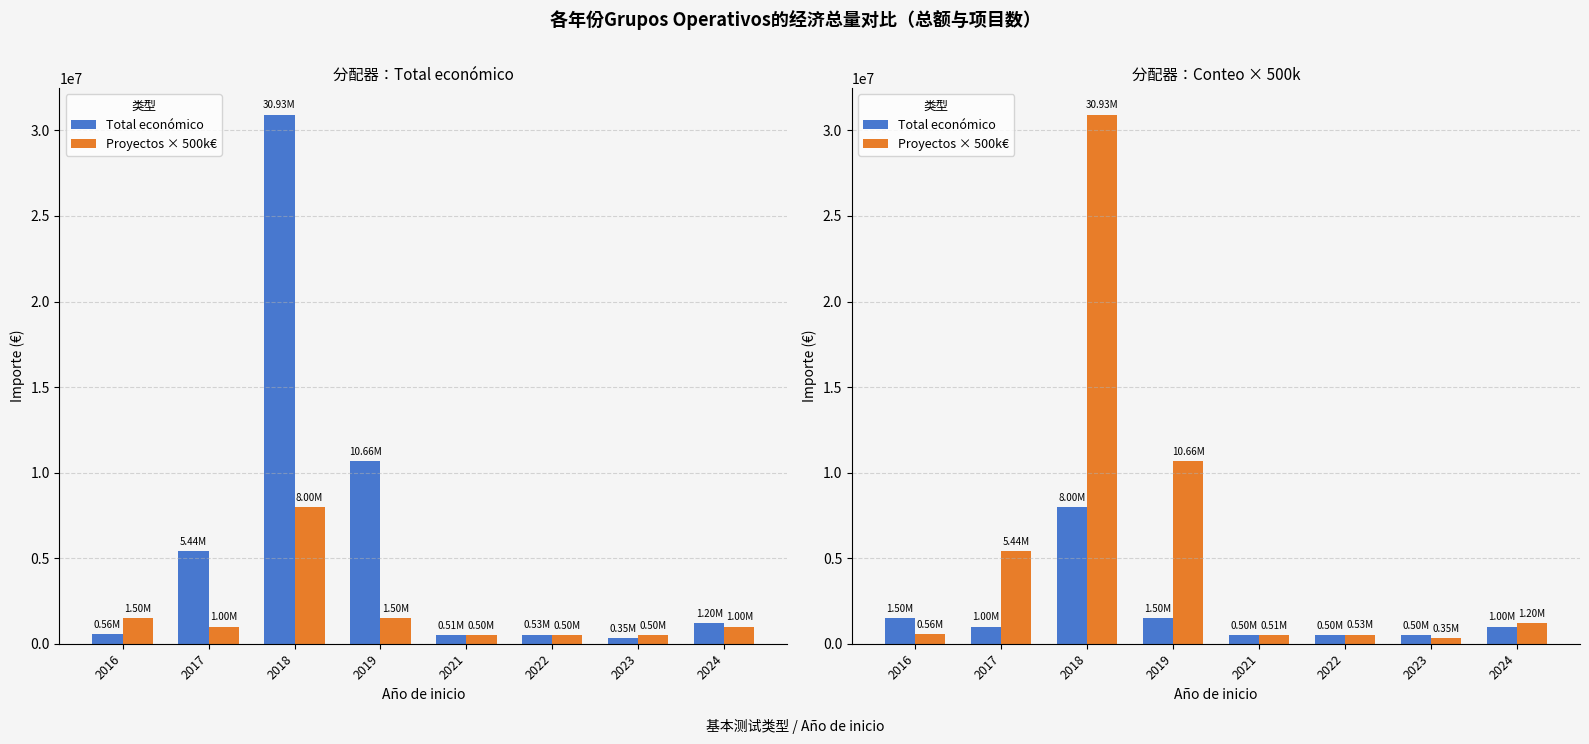

What is the approximate value of Proyectos × 500k€ at 2016, to the nearest 50?

558800